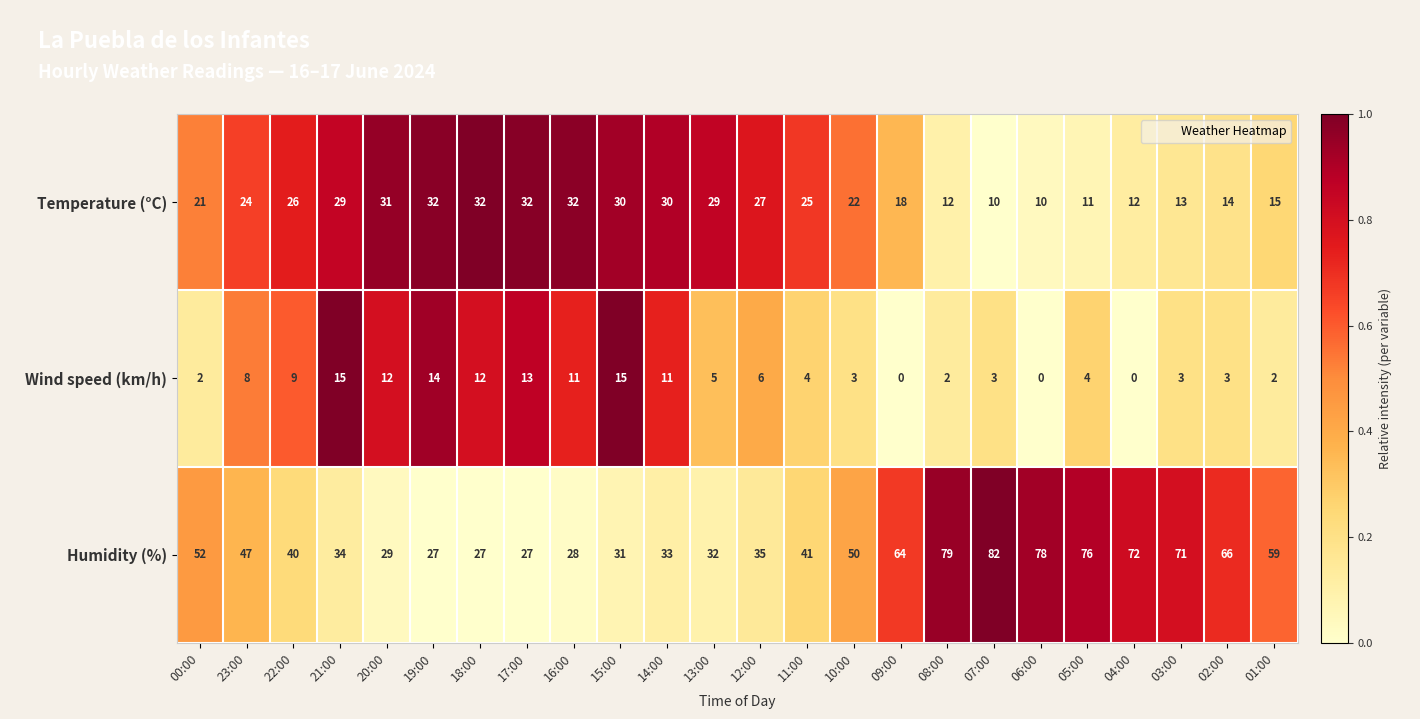

What is the sum of the Wind speed (km/h) values at 23:00 and 09:00?

8